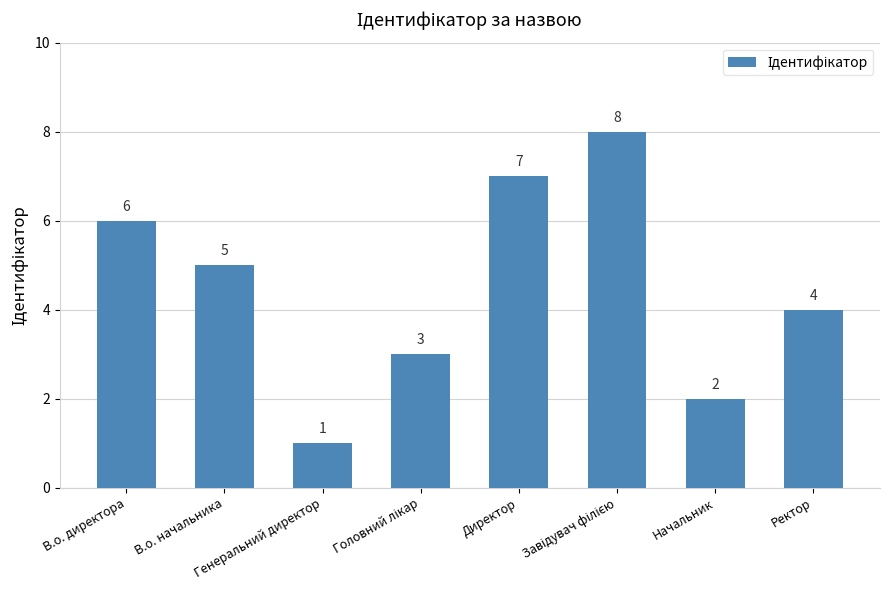

What is the change in value from В.о. директора to Генеральний директор?

-5